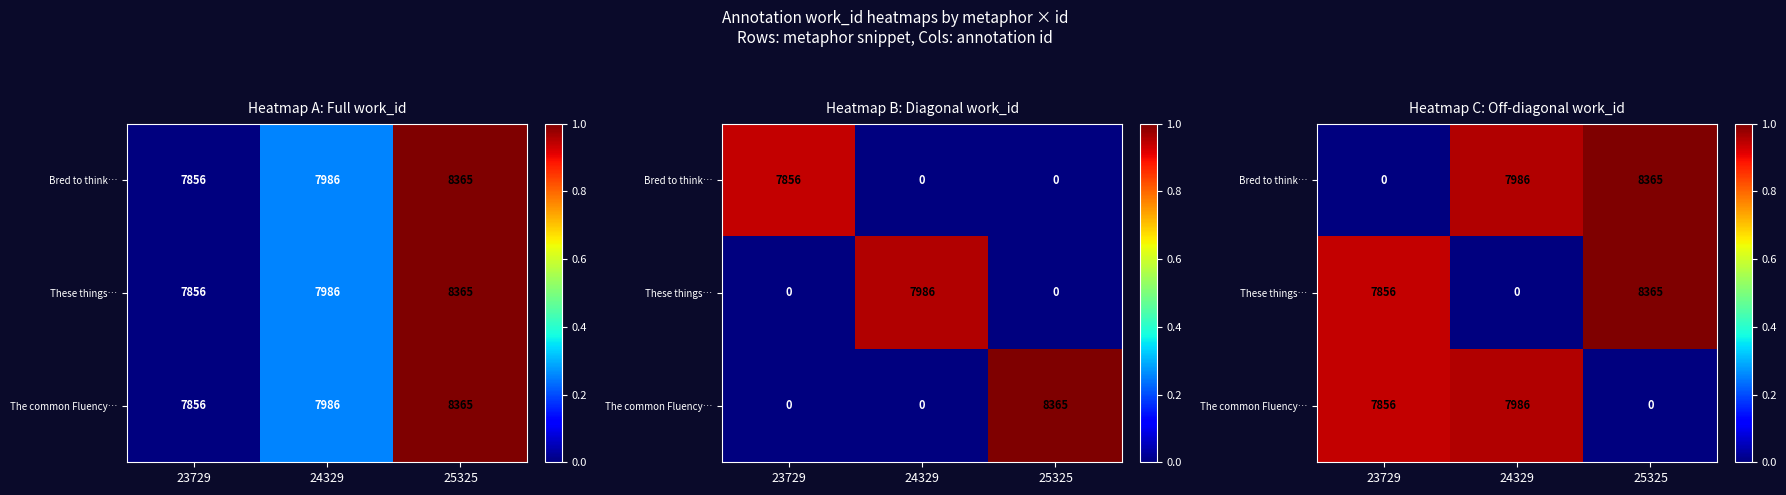

Count the number of categories in the chart.

3